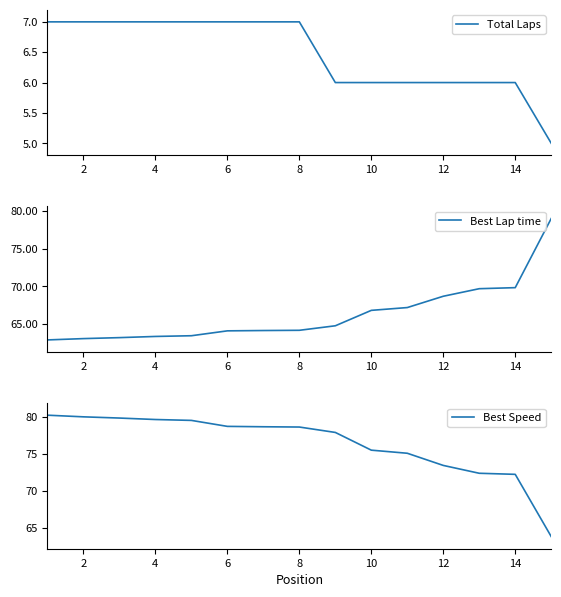

What is the sum of all Best Lap time values?

993.9